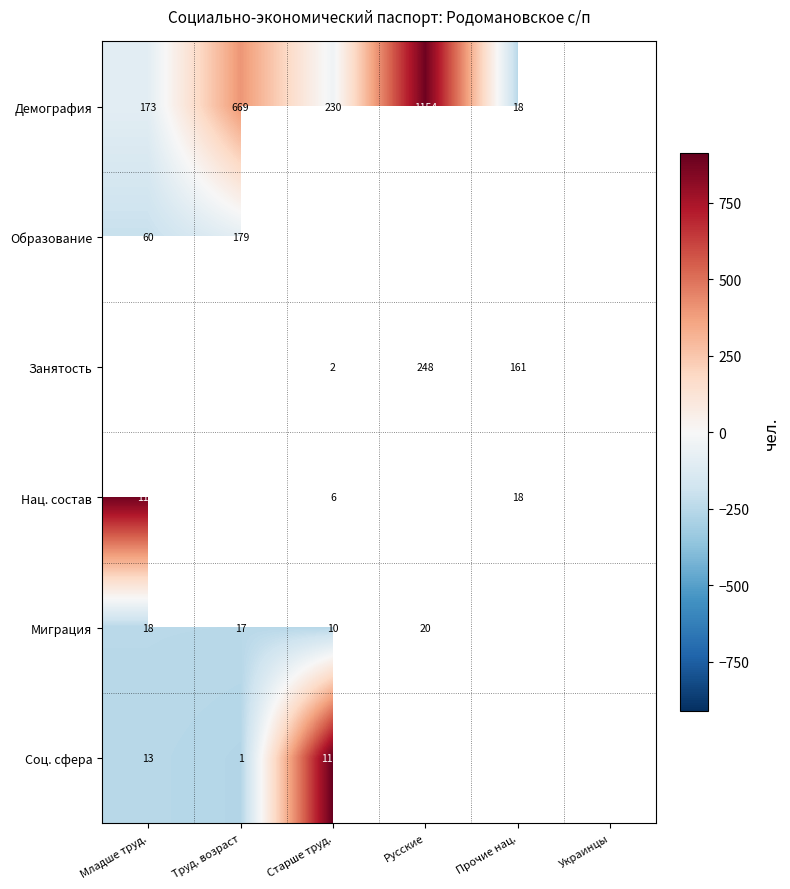

Is the value of Соц. сфера at Труд. возраст greater than the value of Демография at Младше труд.?

No